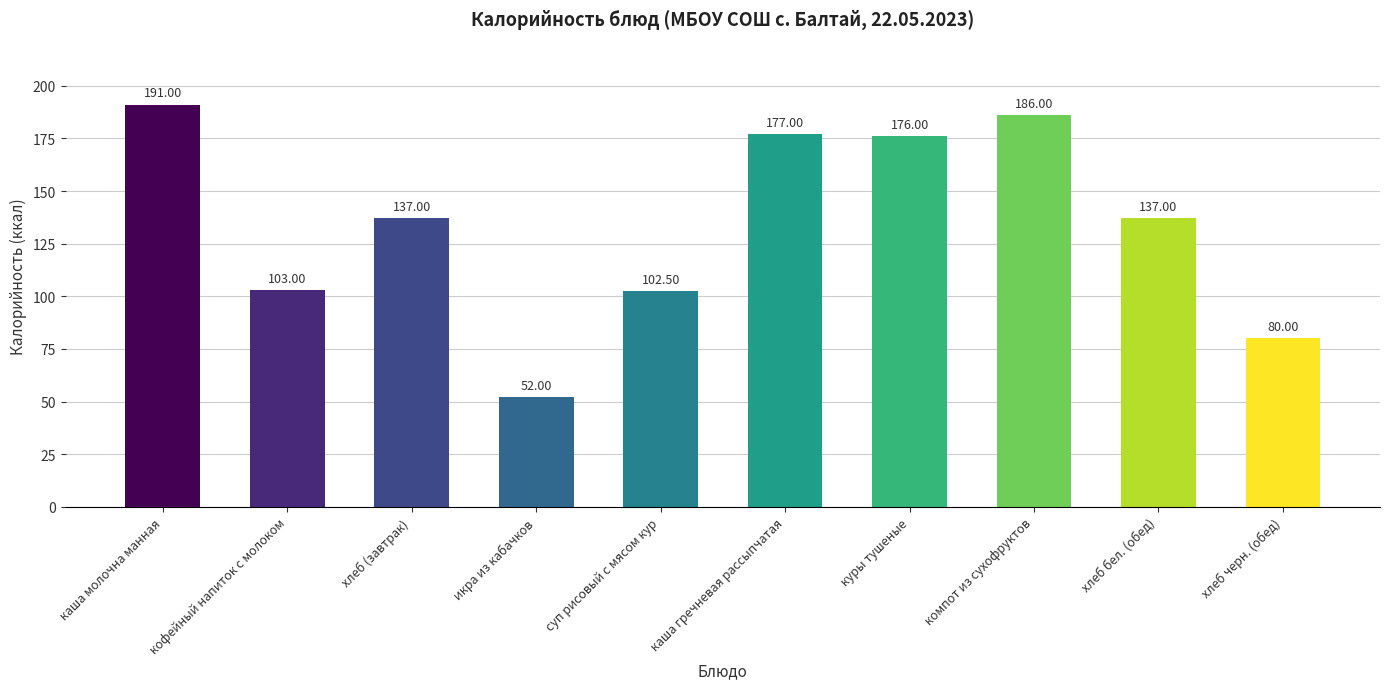

At which label does the data first exceed 137?

каша молочна манная